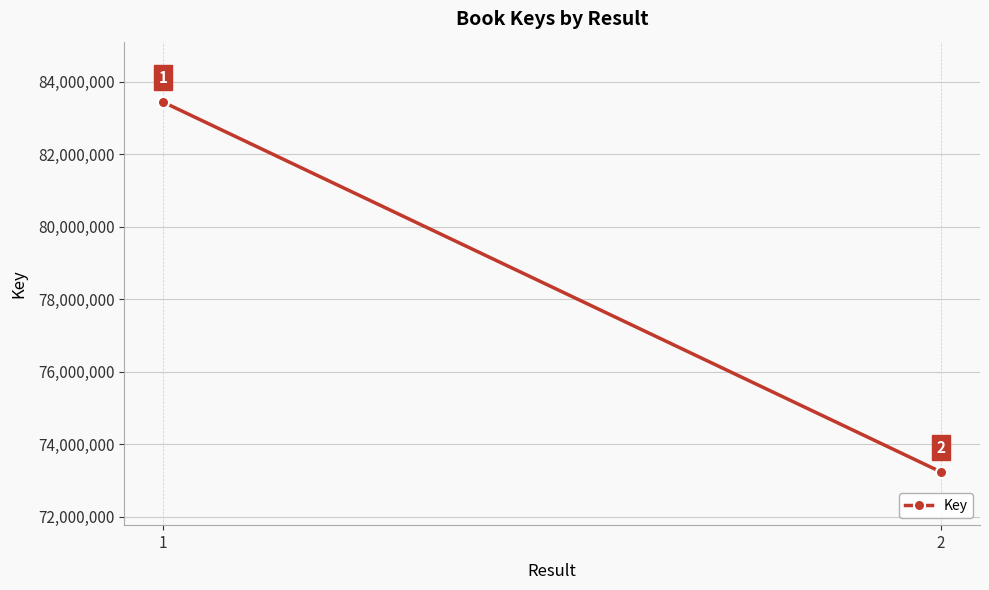

What is the approximate value at 2, to the nearest 100?

73236500